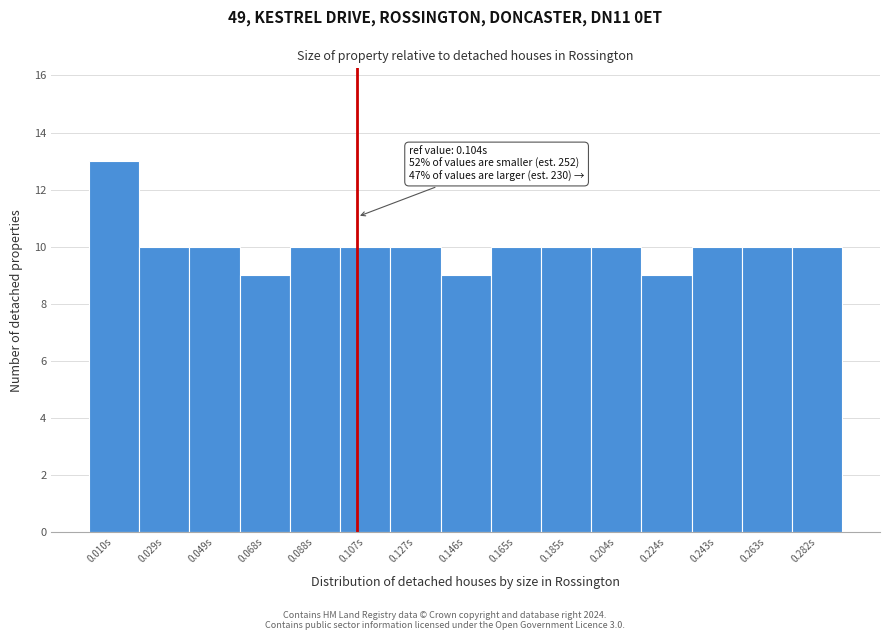

Which range on the x-axis has the tallest bar?

0.000 to 0.020